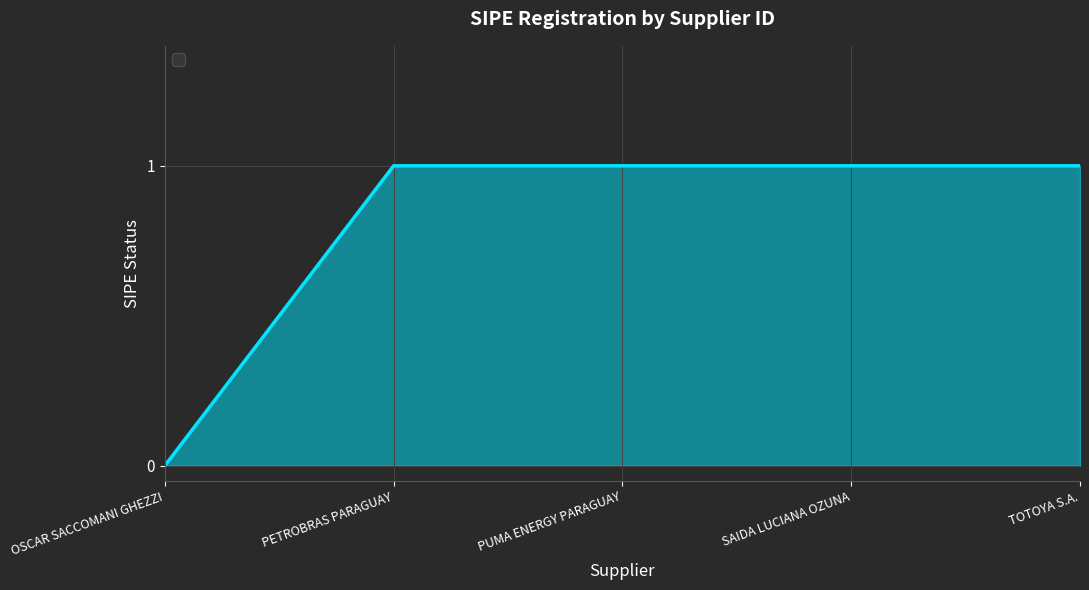

Reading left to right, extract all data points from this chart.

0	1	1	1	1